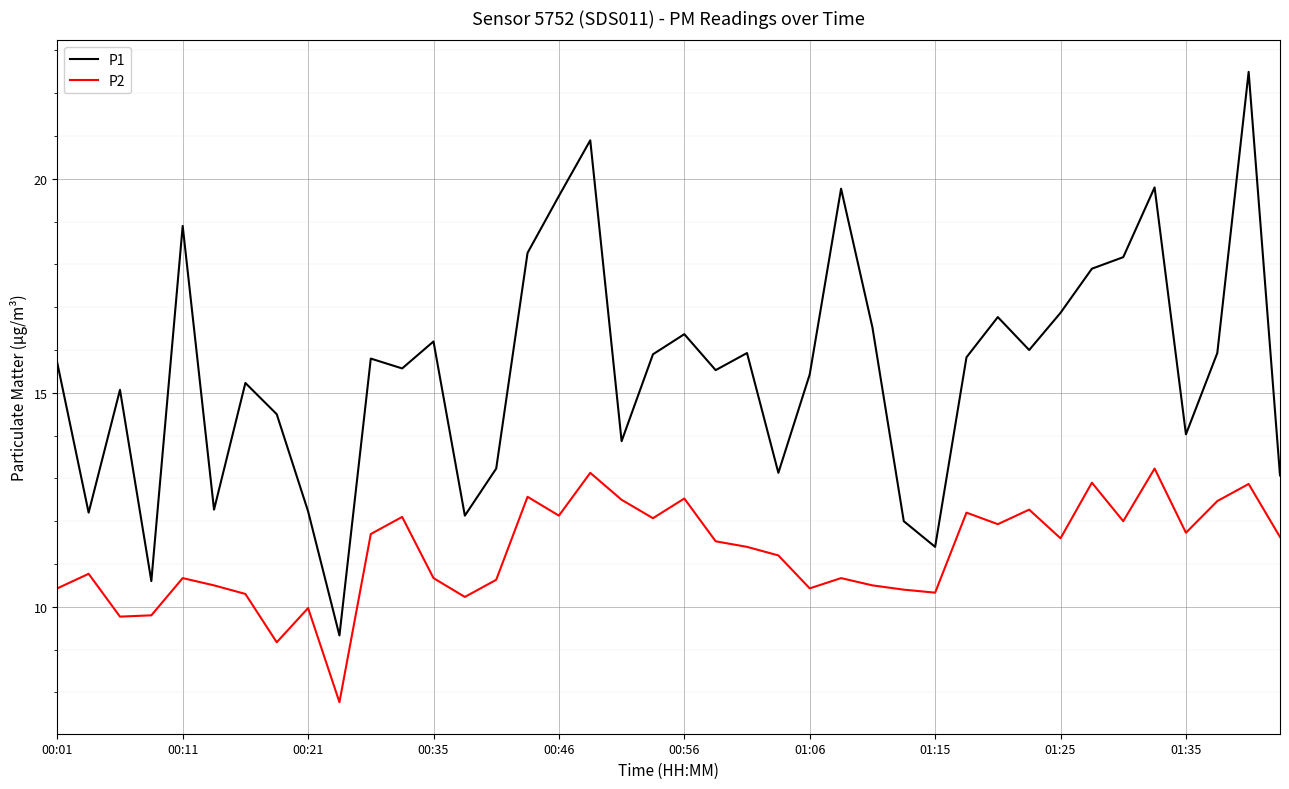

Which series has the largest total across all categories?

P1